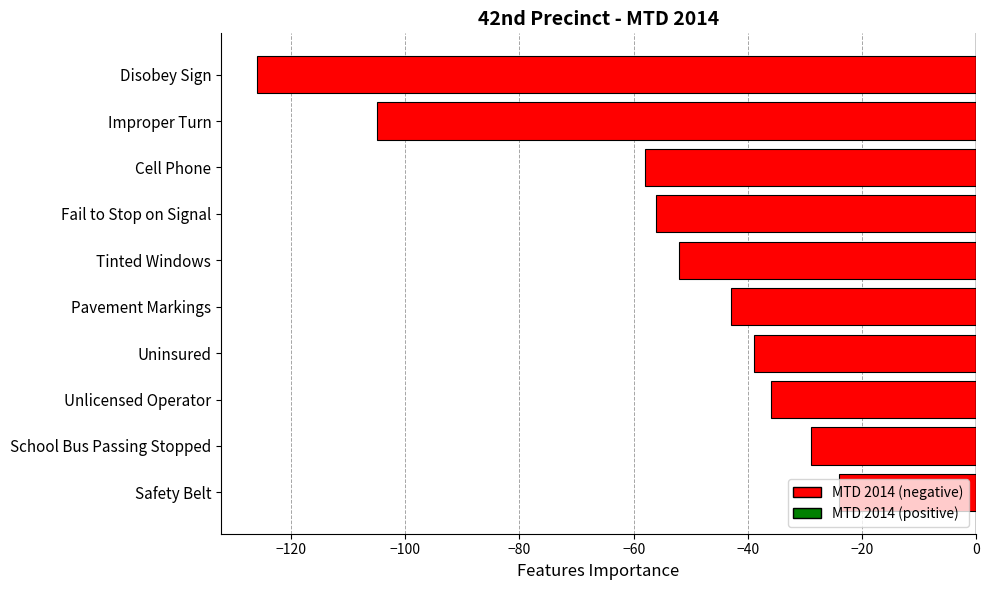

What value does the data have at Disobey Sign?

-126